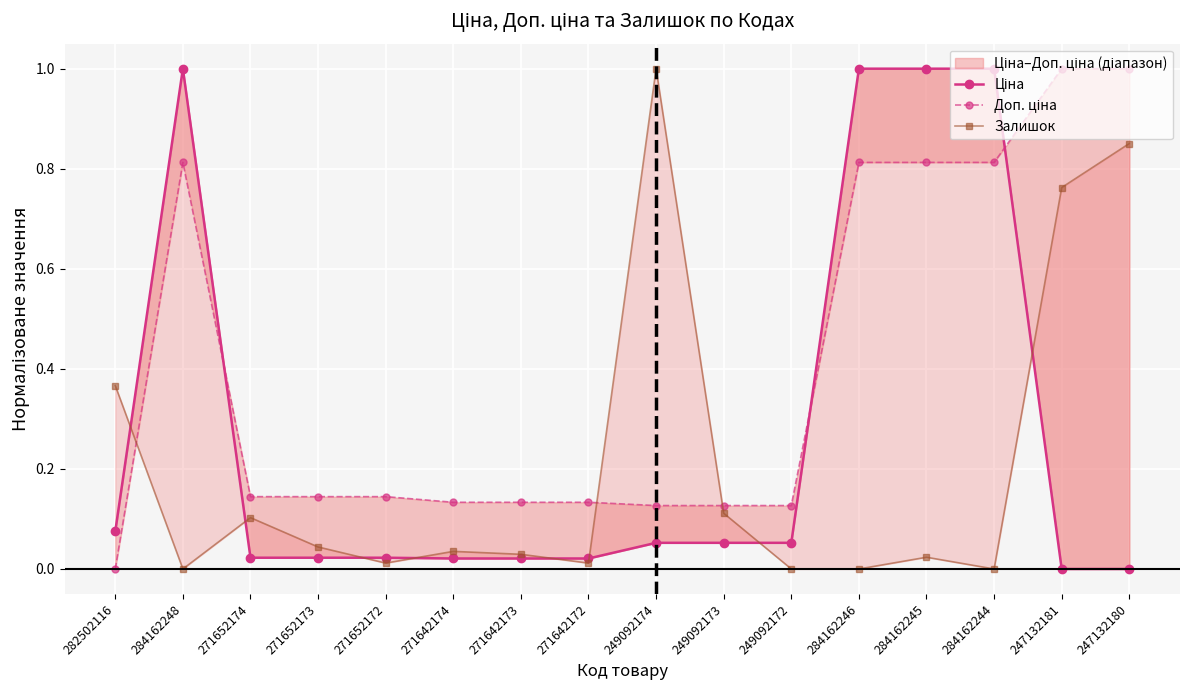

In Доп. ціна, how many points are higher than both neighbors (excluding endpoints)?

1